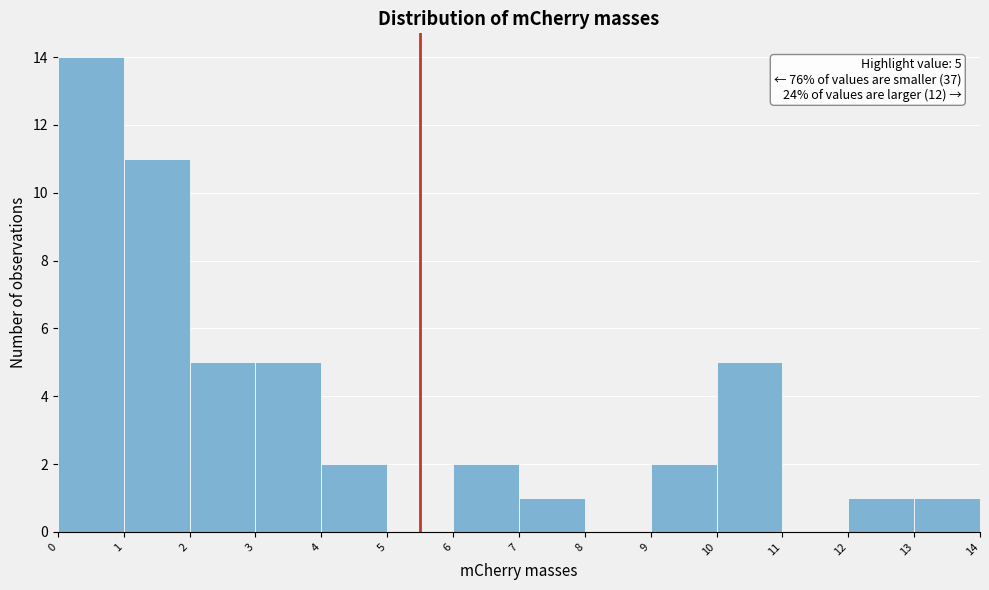

Over which range of the x-axis is the bar tallest?

0 to 1